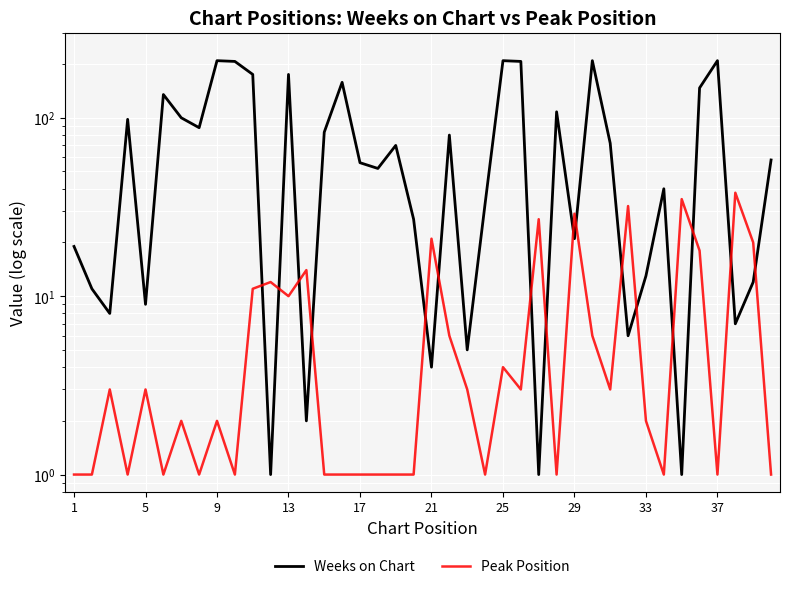

Which series ends up on top after the final intersection of Peak Position and Weeks on Chart?

Weeks on Chart